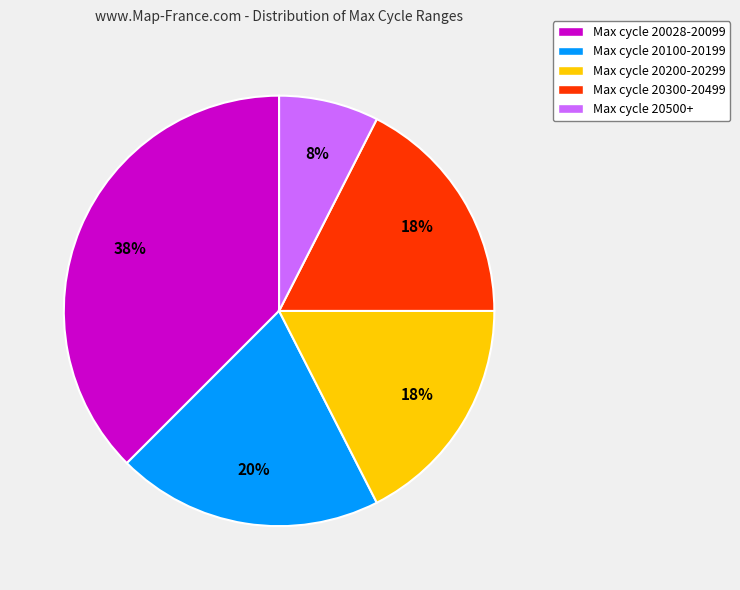

Do Max cycle 20028-20099 and Max cycle 20500+ together represent more than half of the pie?

No